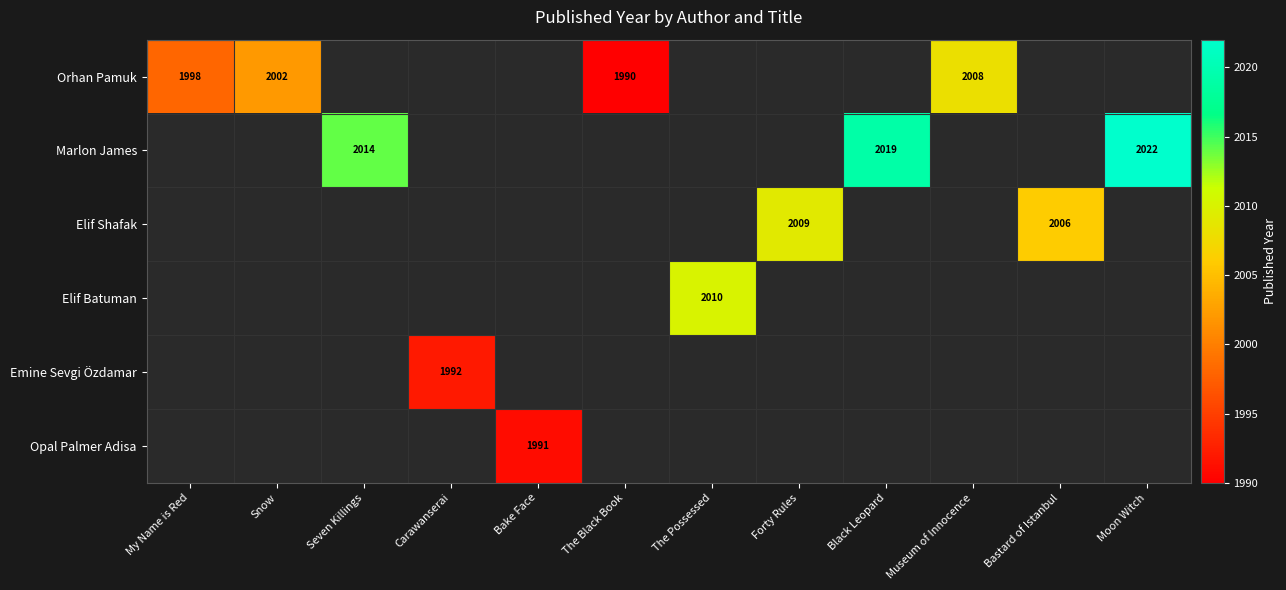

How many series are shown in this chart?

6